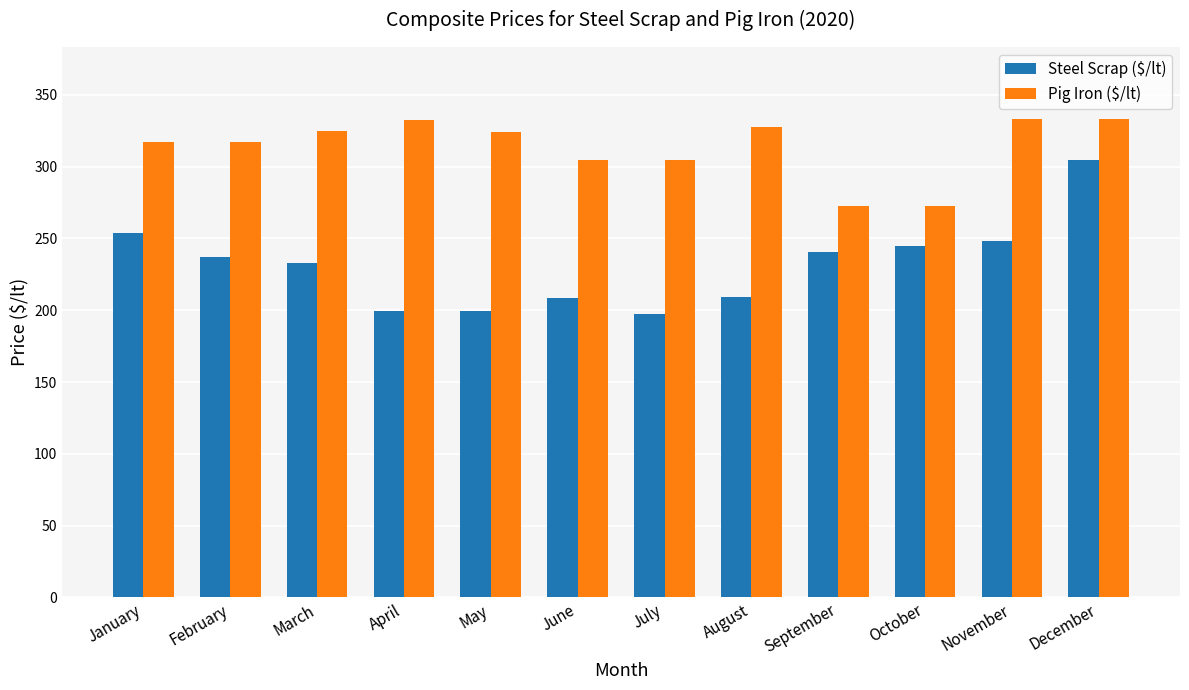

What is the average value of the Steel Scrap ($/lt) series?

231.3